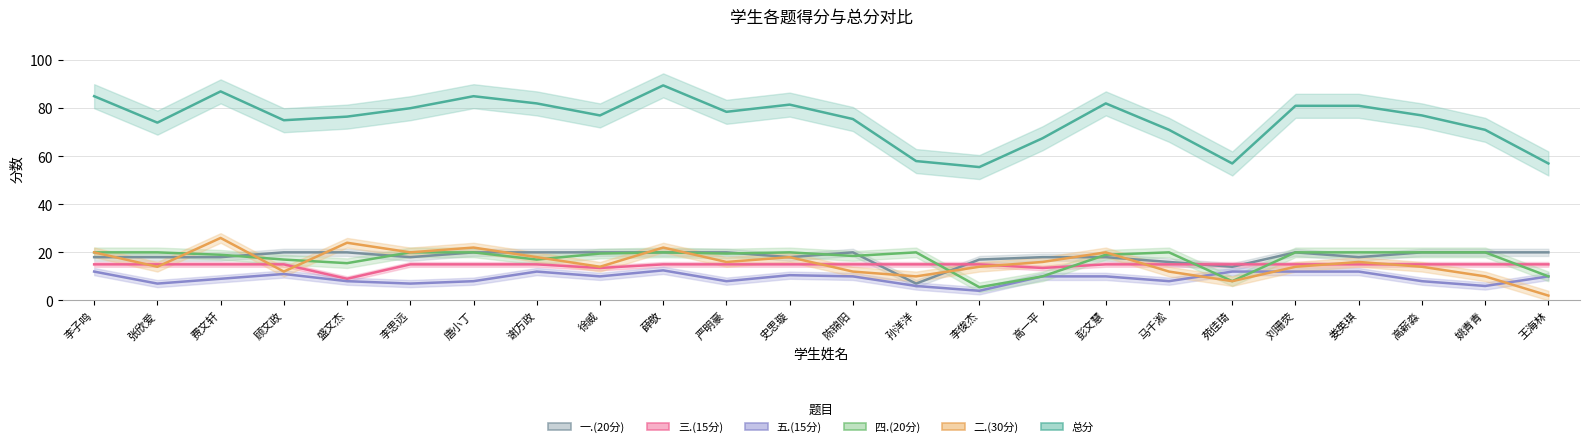

What position from the left is 彭文慧?

17